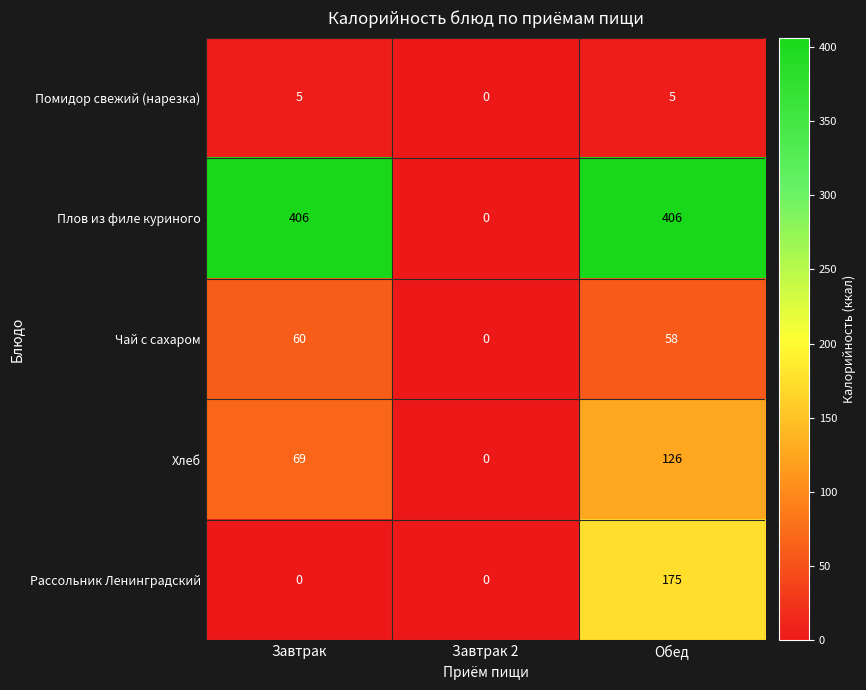

Count the number of data series in this chart.

5